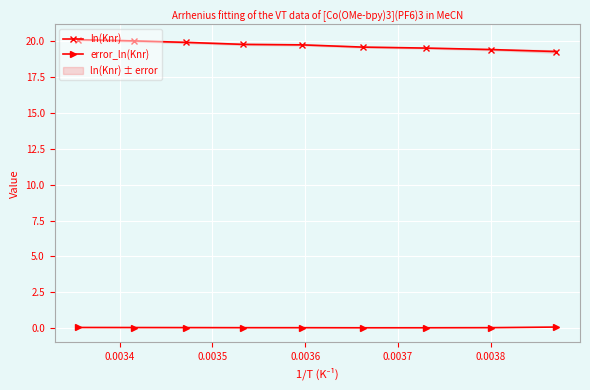

What is the lowest value of the ln(Knr) series?

19.3